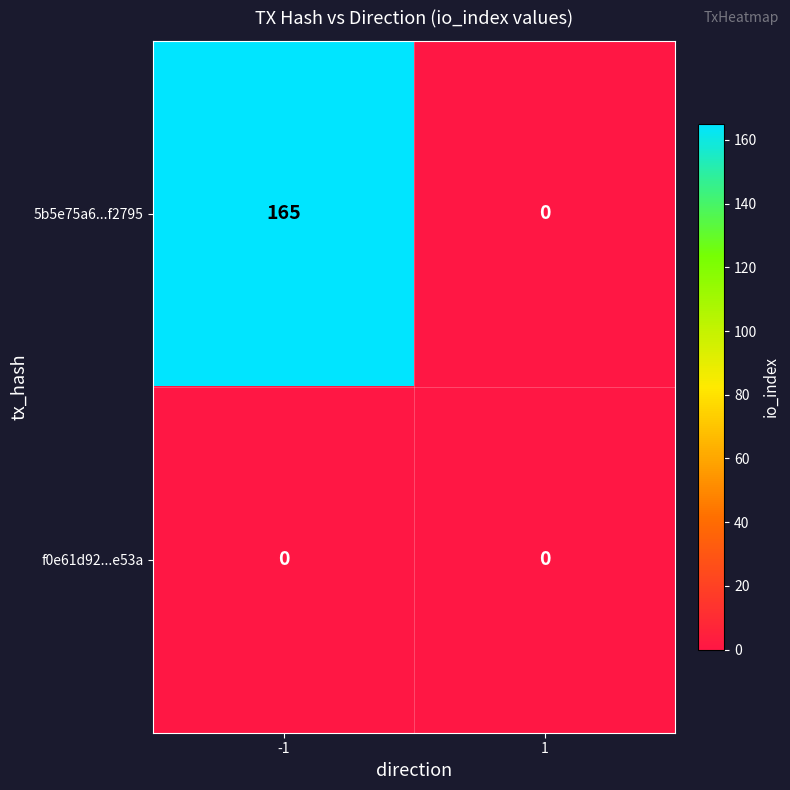

List the series in order of their peak value, lowest first.

f0e61d92...e53a, 5b5e75a6...f2795